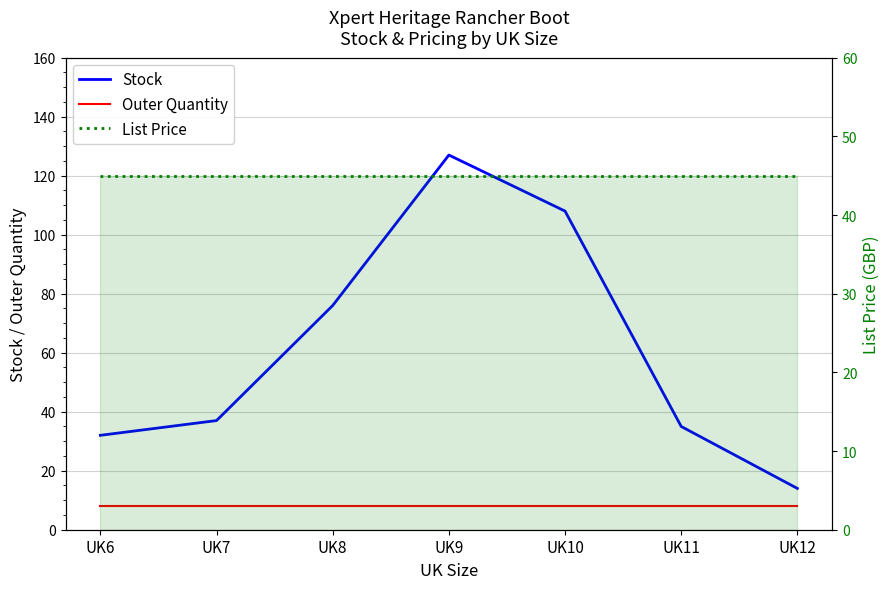

What is the sum of all Outer Quantity values?

56.0